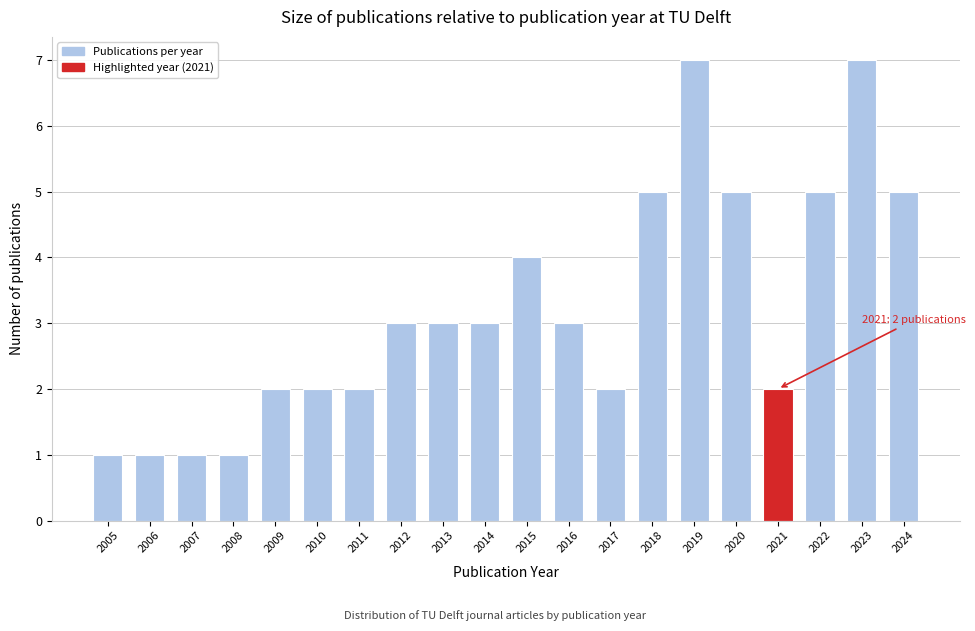

Reading left to right, extract all data points from this chart.

1	1	1	1	2	2	2	3	3	3	4	3	2	5	7	5	2	5	7	5